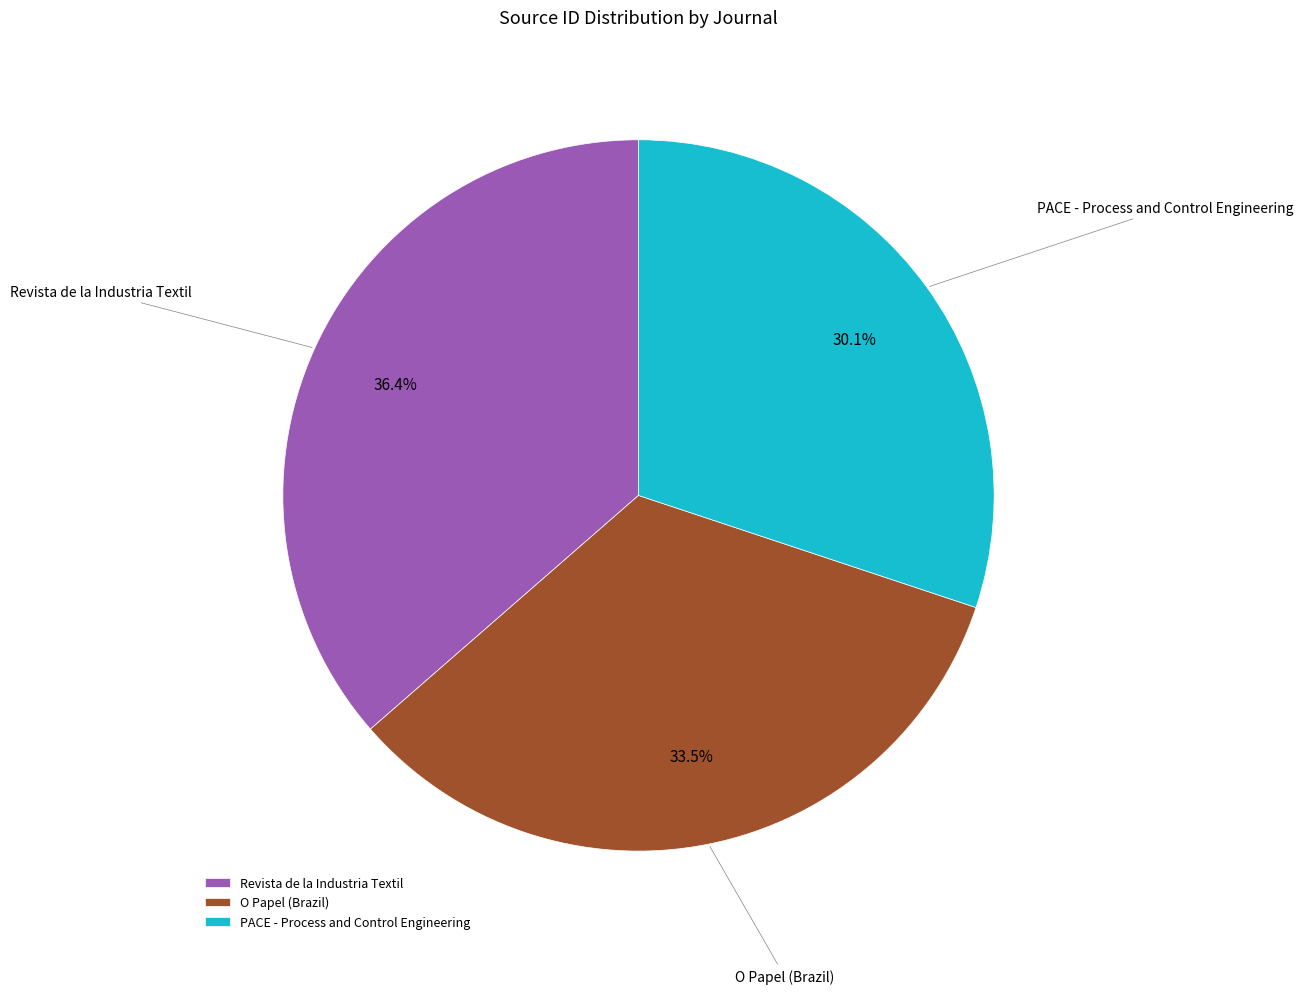

Which slice is the smallest?

PACE - Process and Control Engineering